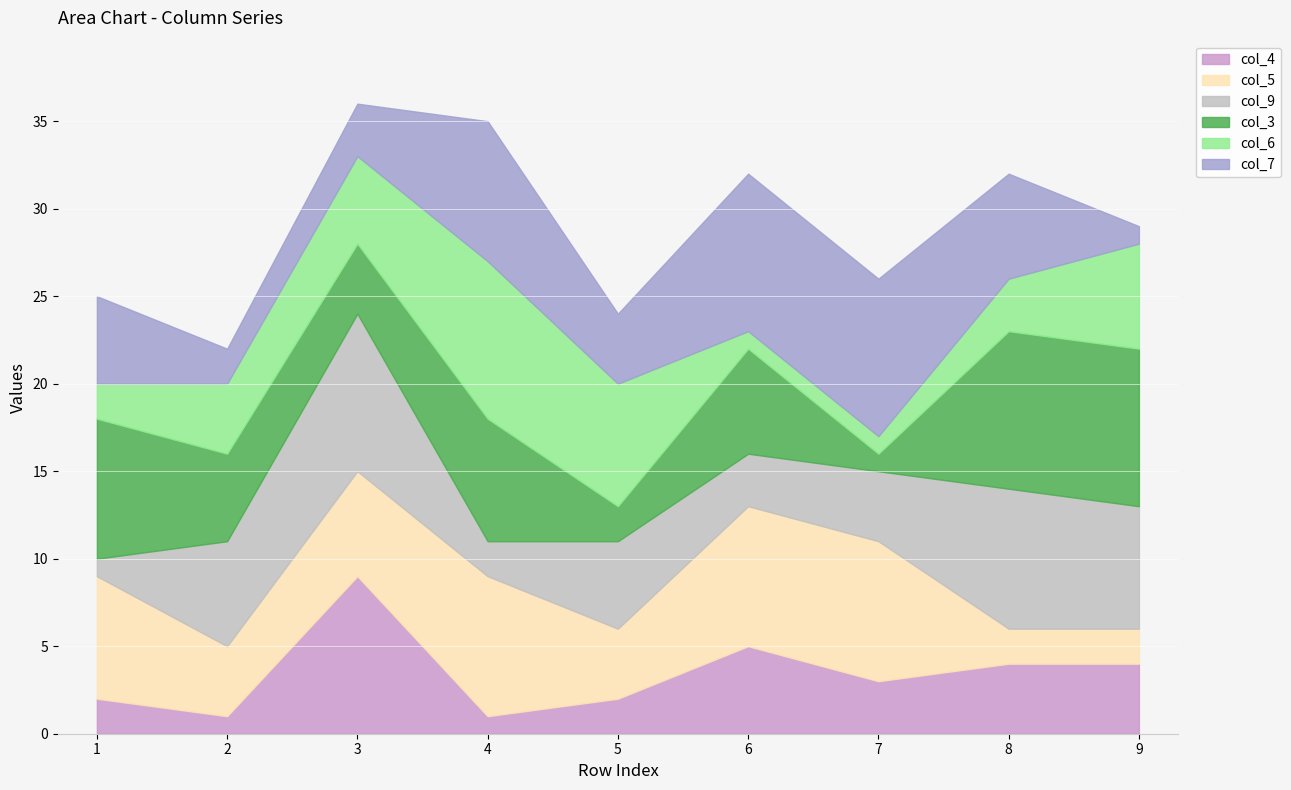

Reading left to right, what are all the values shown in this chart?

col_4: 2	1	9	1	2	5	3	4	4
col_5: 7	4	6	8	4	8	8	2	2
col_9: 1	6	9	2	5	3	4	8	7
col_3: 8	5	4	7	2	6	1	9	9
col_6: 2	4	5	9	7	1	1	3	6
col_7: 5	2	3	8	4	9	9	6	1